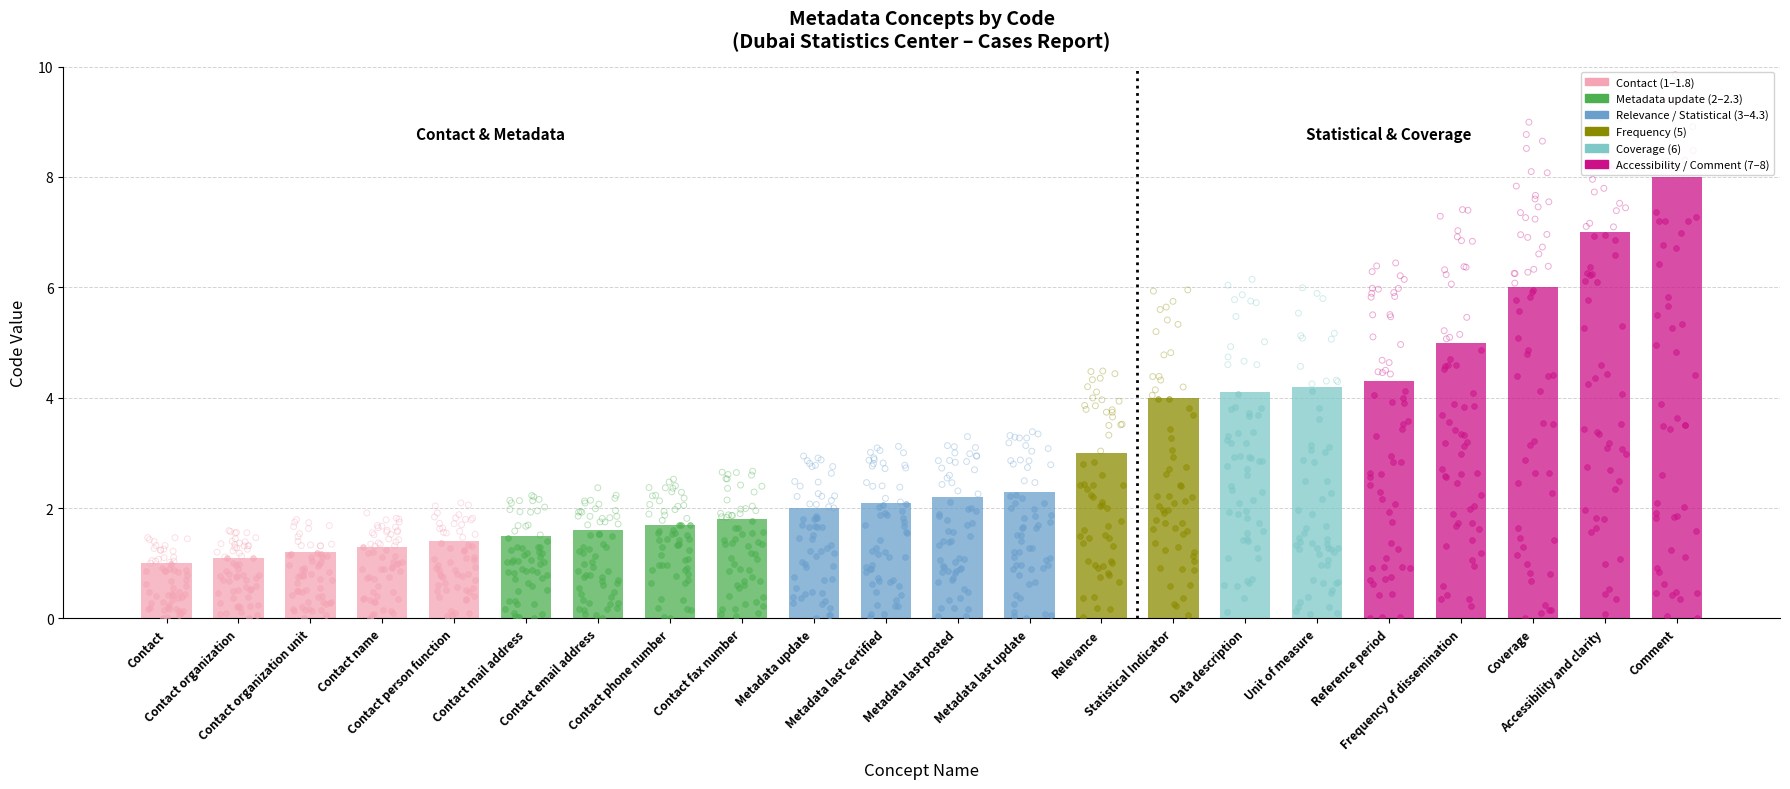

What is the change in value from Contact organization unit to Contact person function?

+0.2